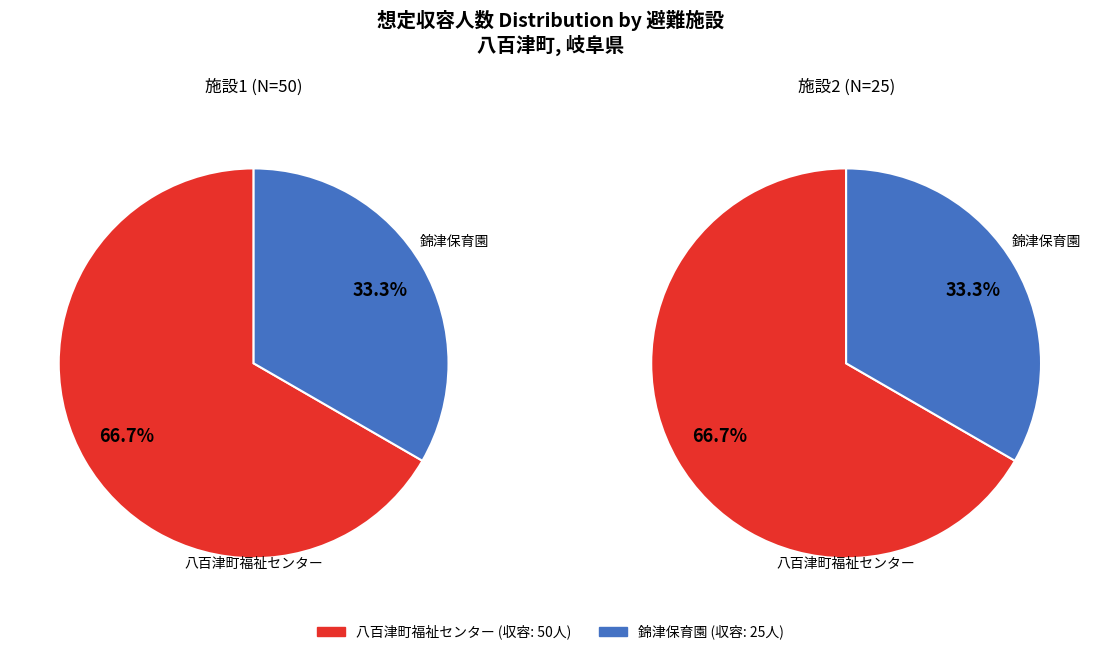

The 八百津町福祉センター slice represents 67% of the pie. True or false?

True